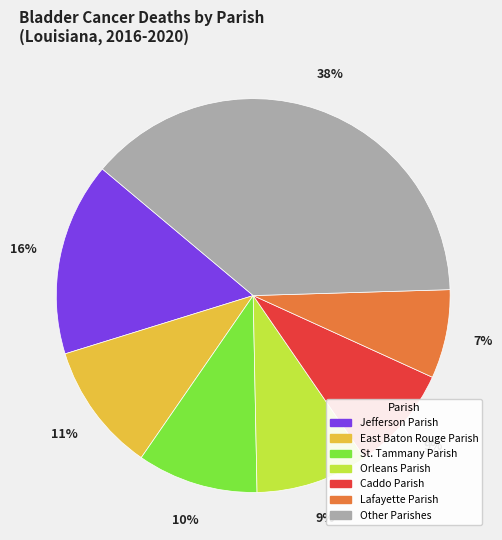

To the nearest percent, what is the average slice percentage?

14%